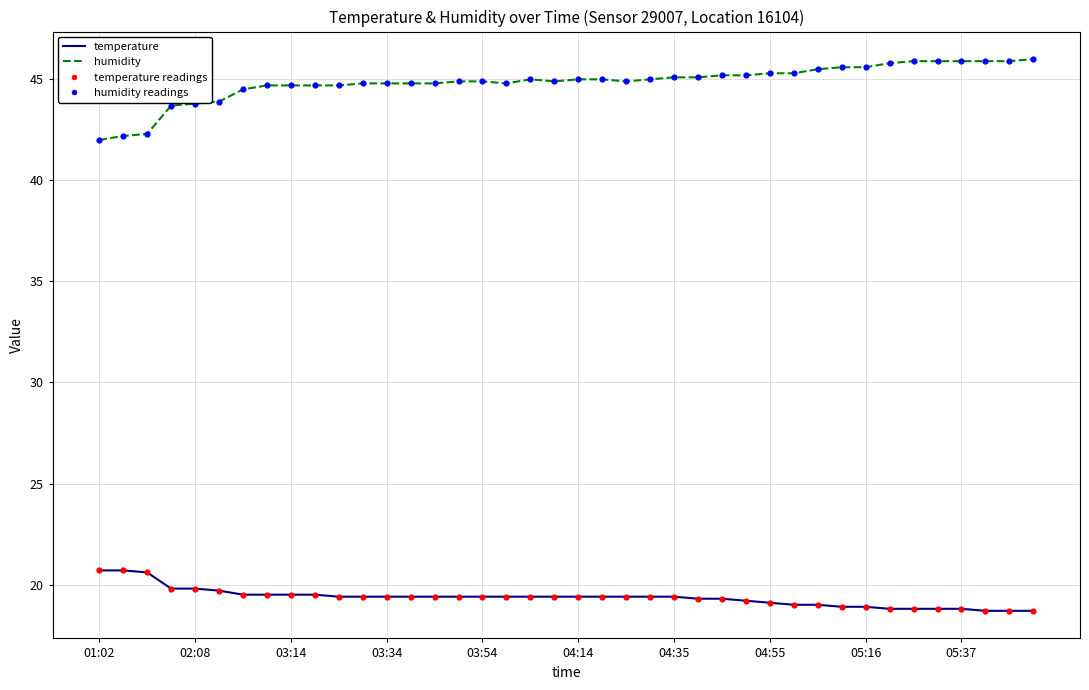

Which series has the largest total across all categories?

humidity